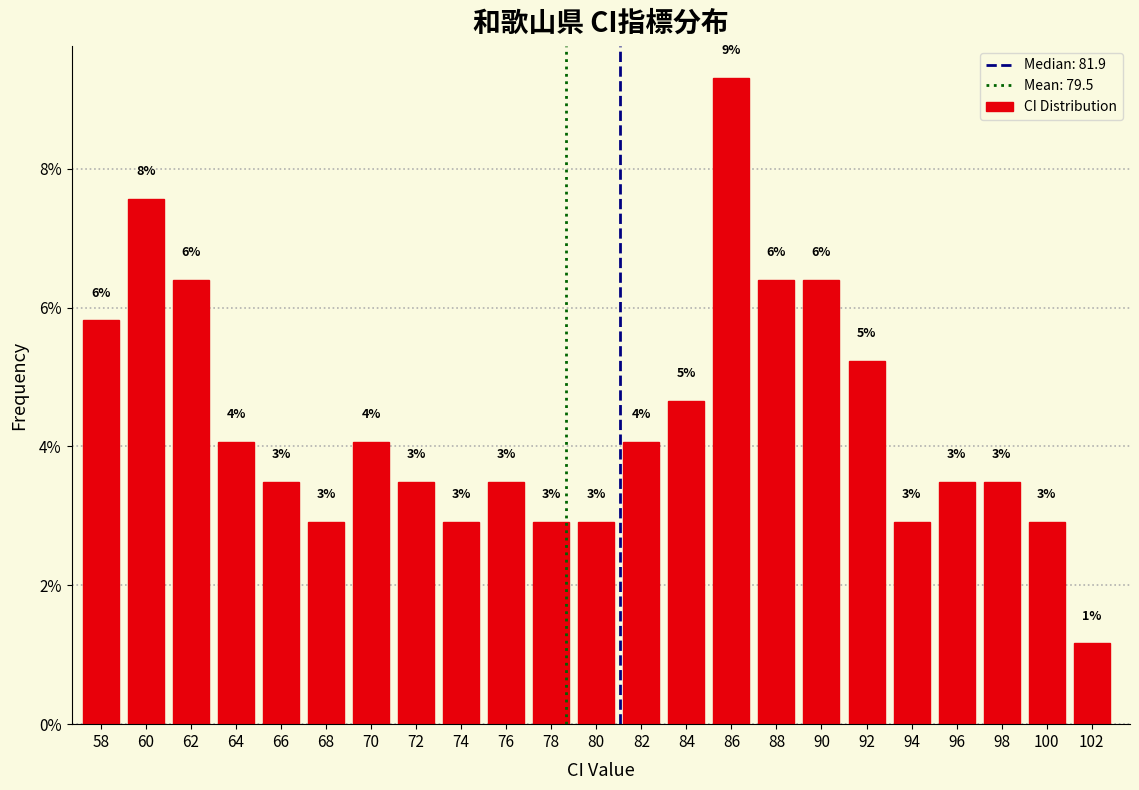

How many bars are there in total?

23